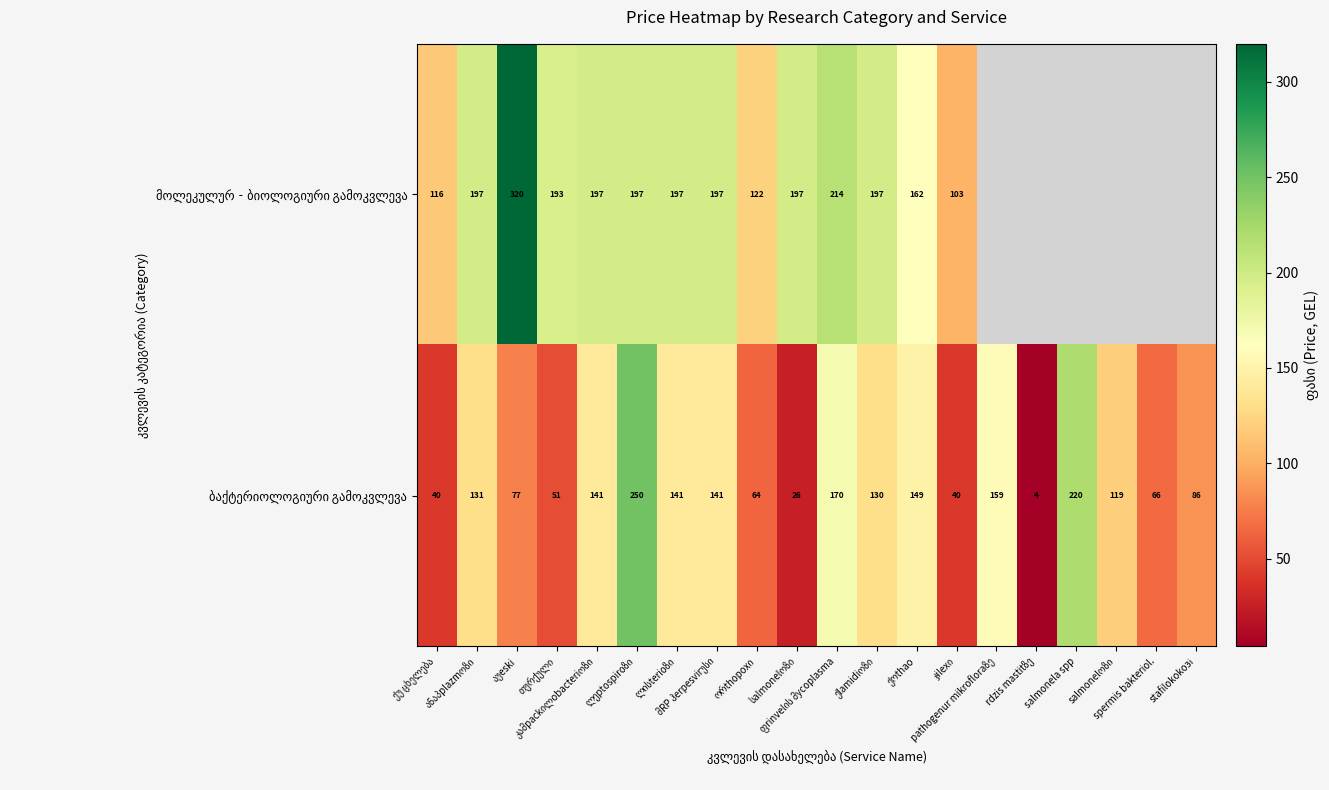

The value of ბაქტერიოლოგიური გამოკვლევა at ფrinvelის მycoplasma is 170.0. True or false?

True